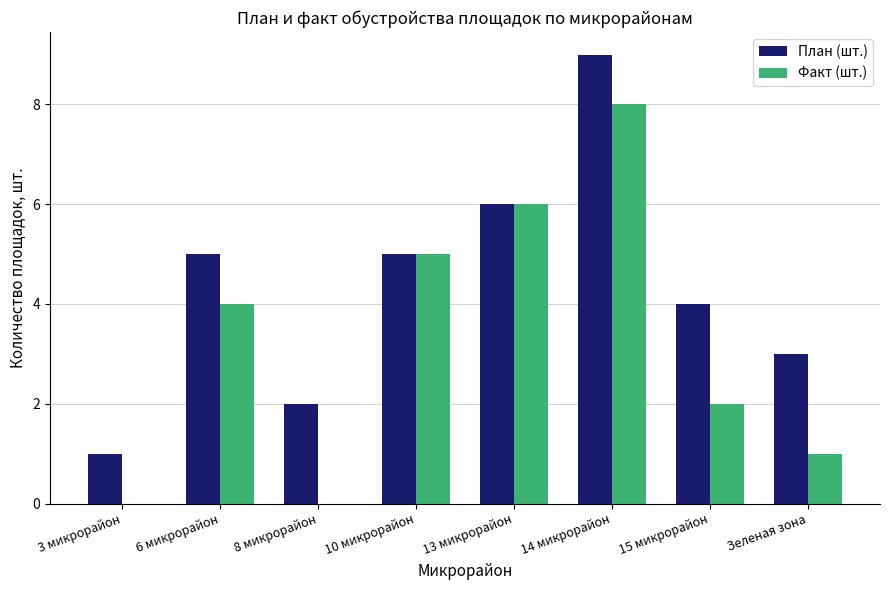

Which category has the highest value across all series?

14 микрорайон